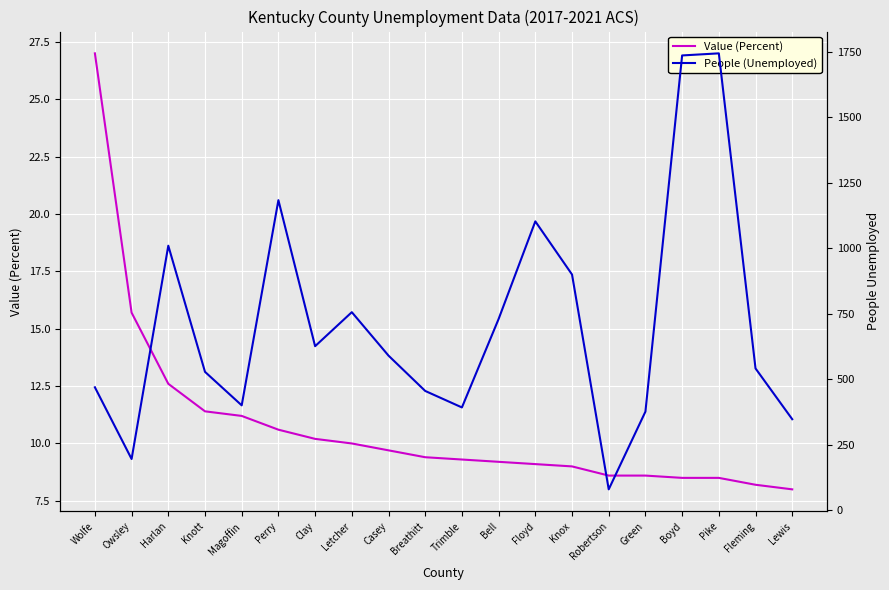

What is the average value of the Value (Percent) series?

10.7